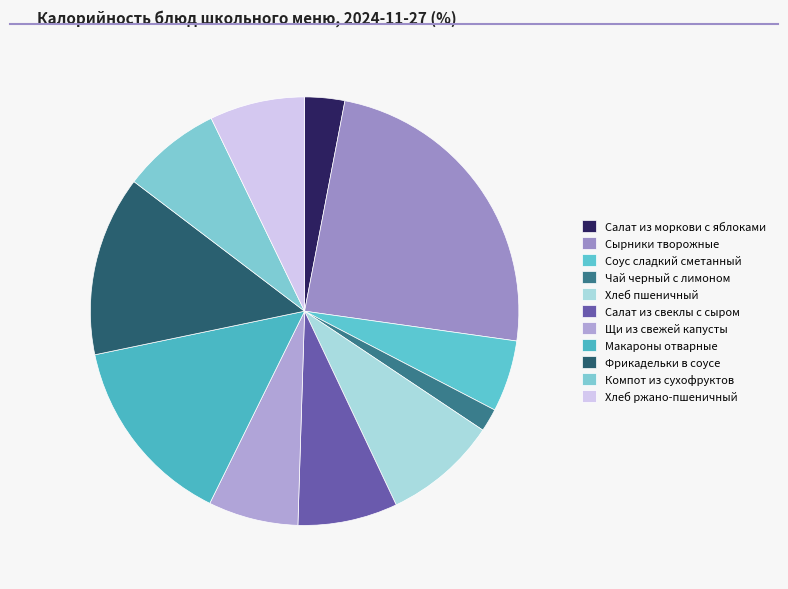

To the nearest percent, what is the difference between the Щи из свежей капусты and Макароны отварные slice percentages?

8%